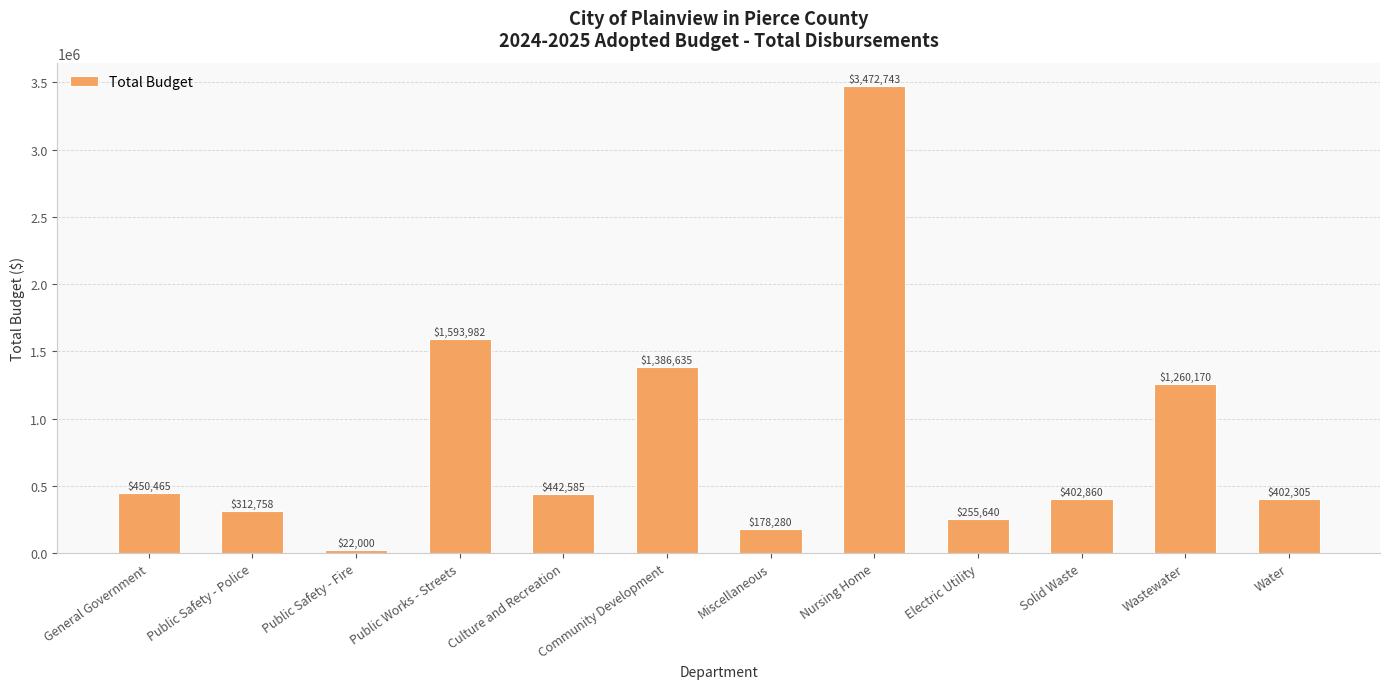

Read the value at General Government.

450464.9